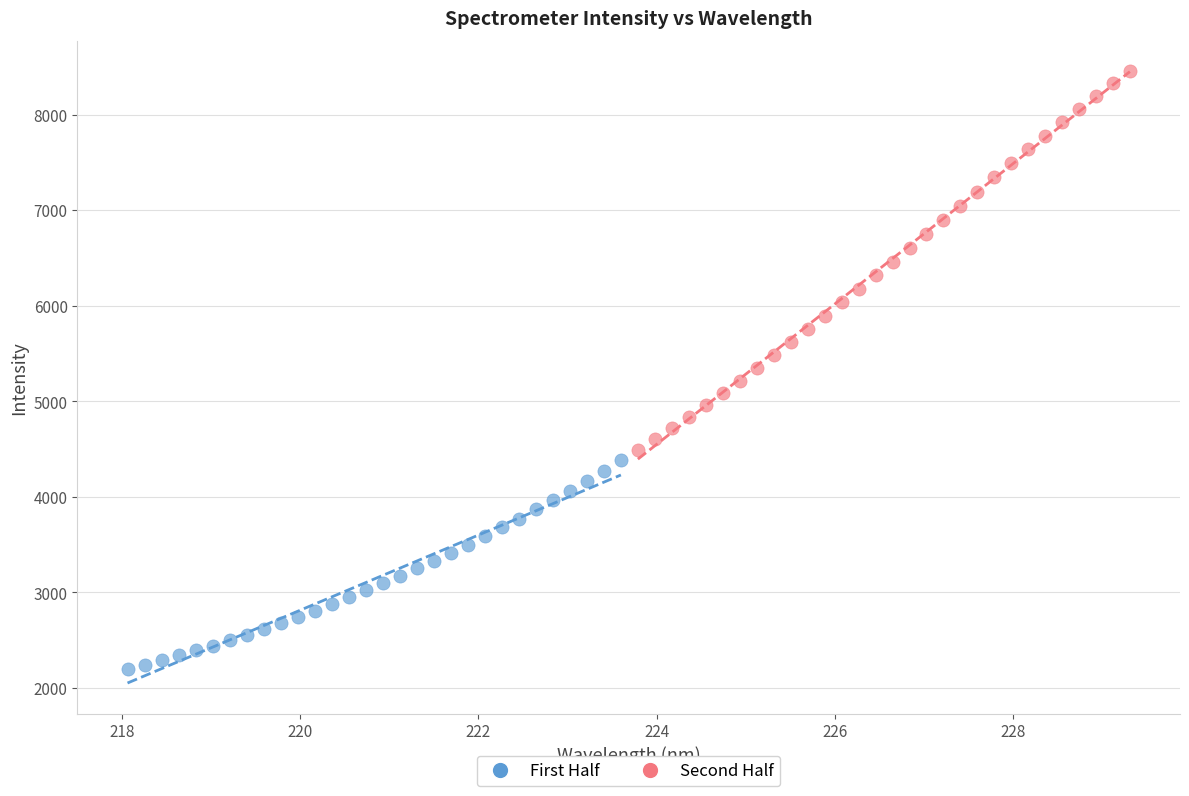

Which series reaches the maximum Y coordinate?

Second Half